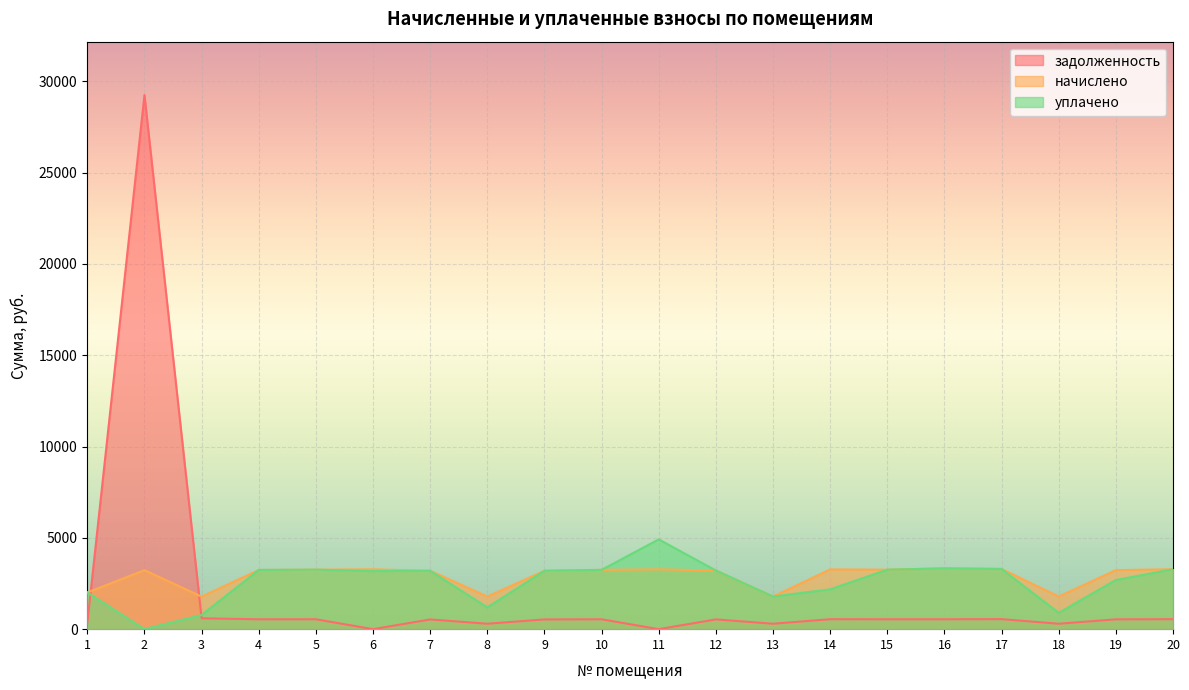

Is it true that начислено equals 3196.6 at 7?

True